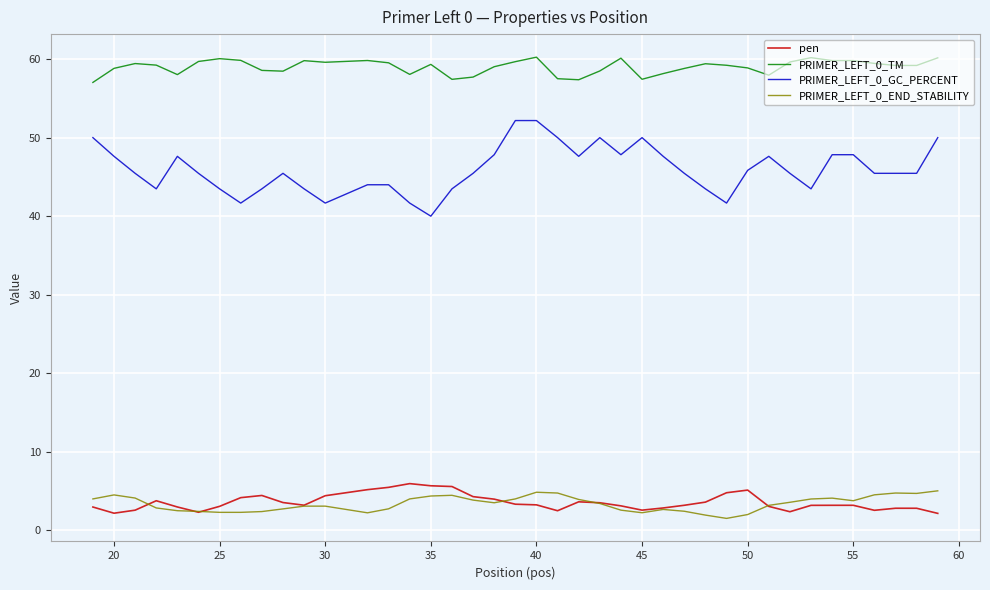

True or false: PRIMER_LEFT_0_END_STABILITY and PRIMER_LEFT_0_GC_PERCENT intersect in this chart.

False